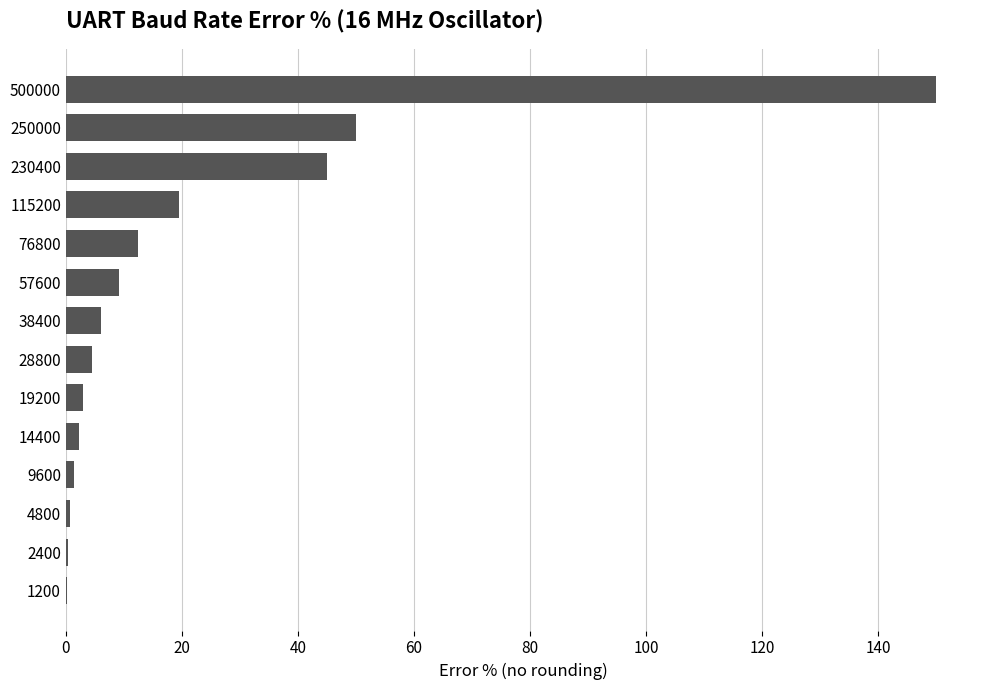

What is the sum of all values?

304.4